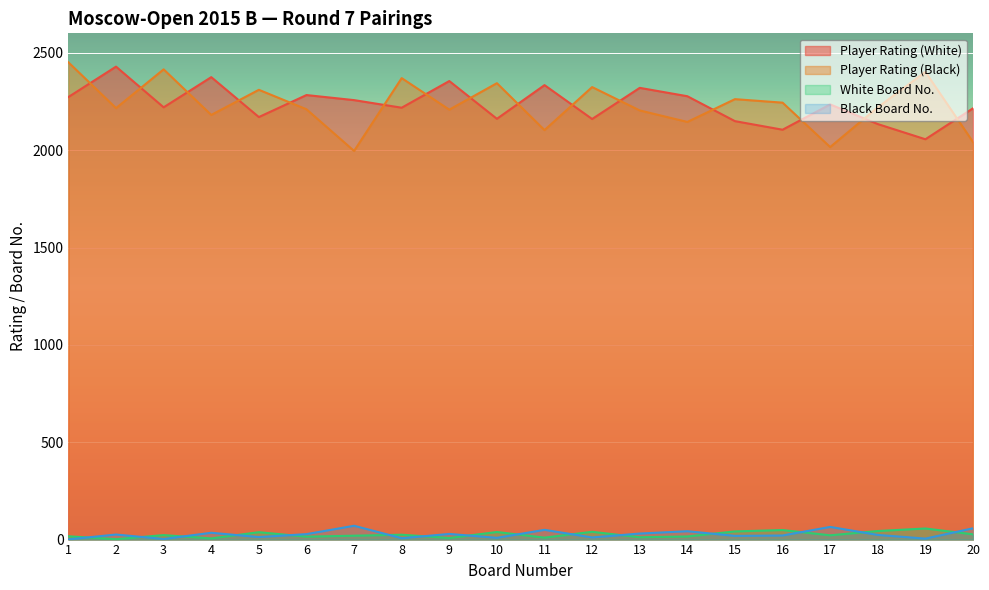

Where is the first local minimum for White Board No.?

2